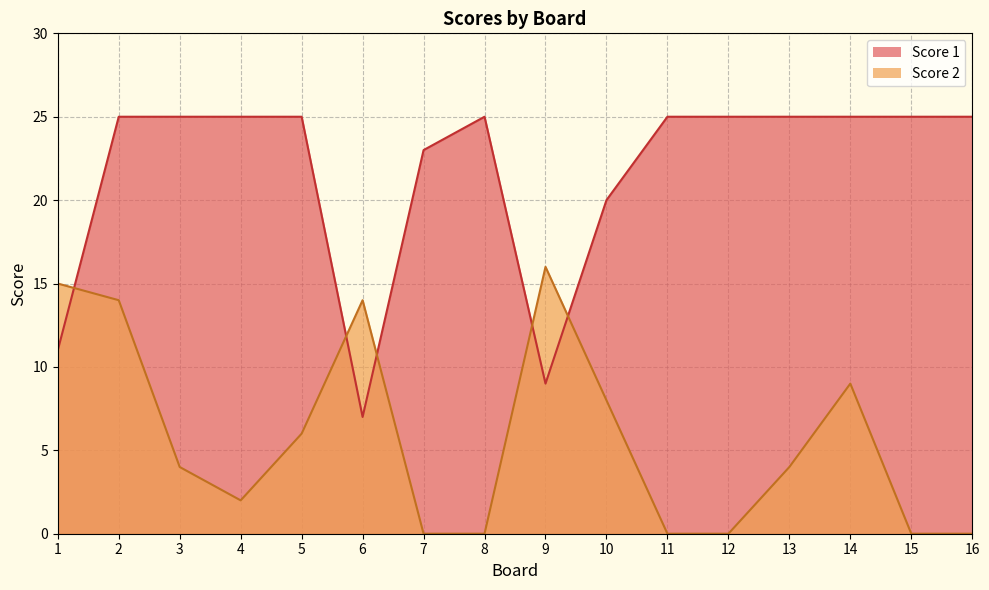

At which label does Score 1 reach its minimum?

6